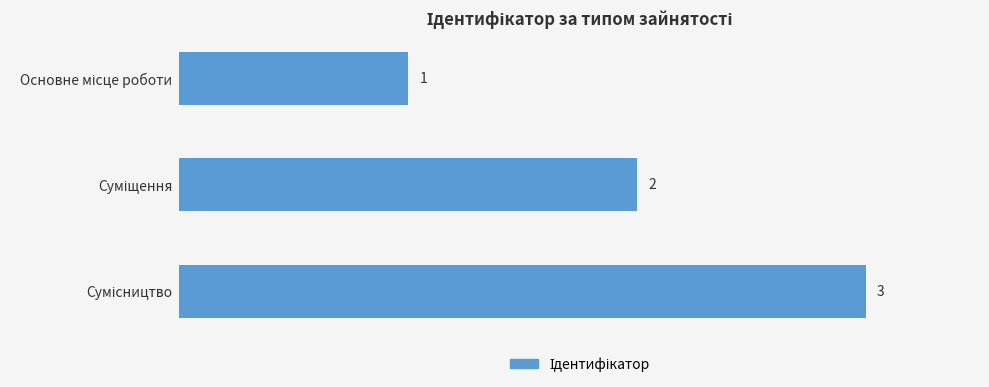

What is the value of the 3rd bar from the top?

3